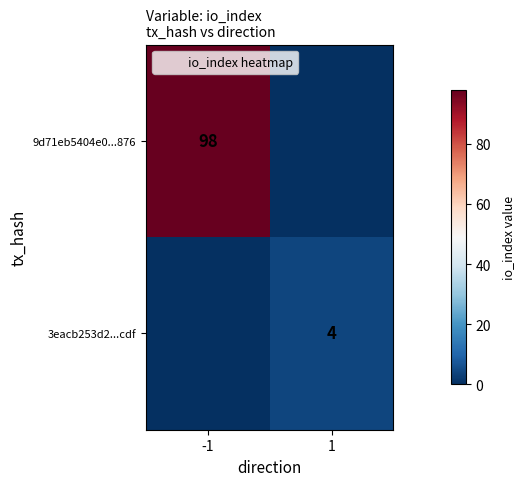

Which category has the lowest value across all series?

1